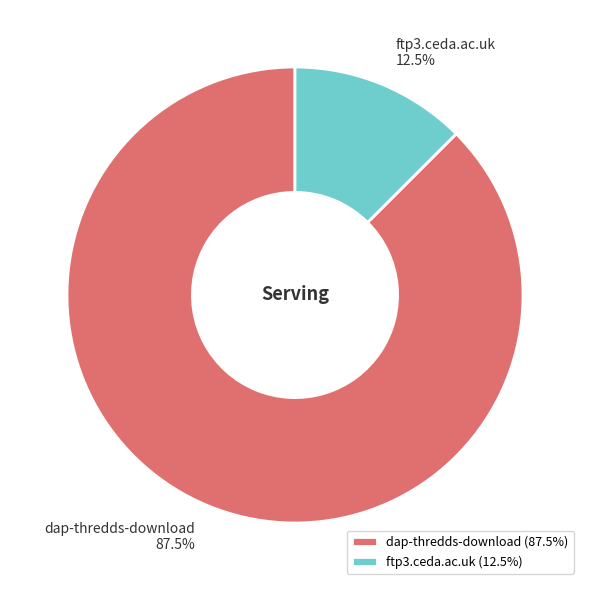

What percentage do dap-thredds-download and ftp3.ceda.ac.uk together represent?

100.0%